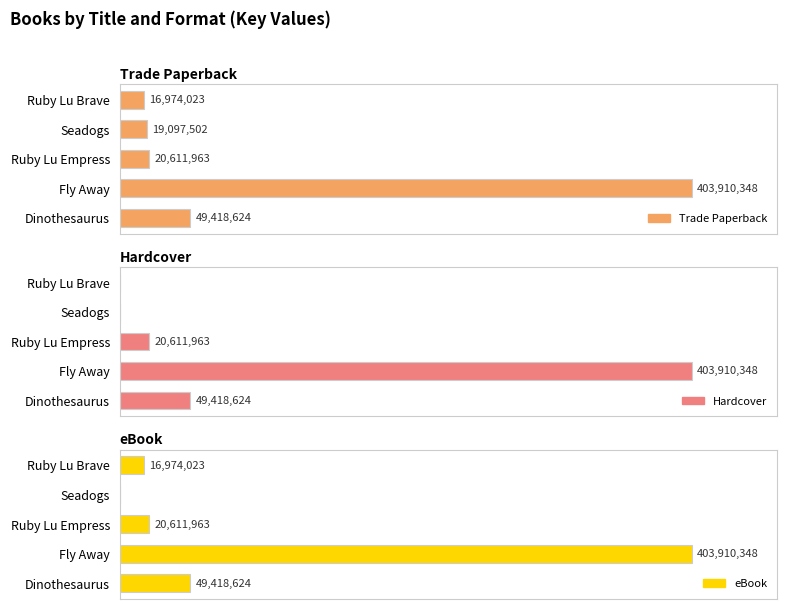

What is the maximum value shown in the chart?

403910348